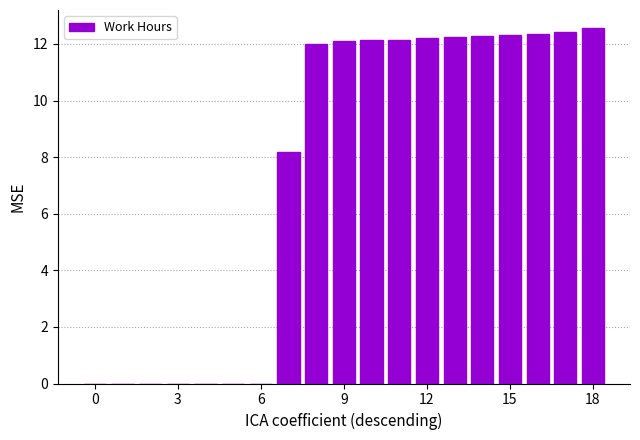

What is the greatest value displayed?

12.6